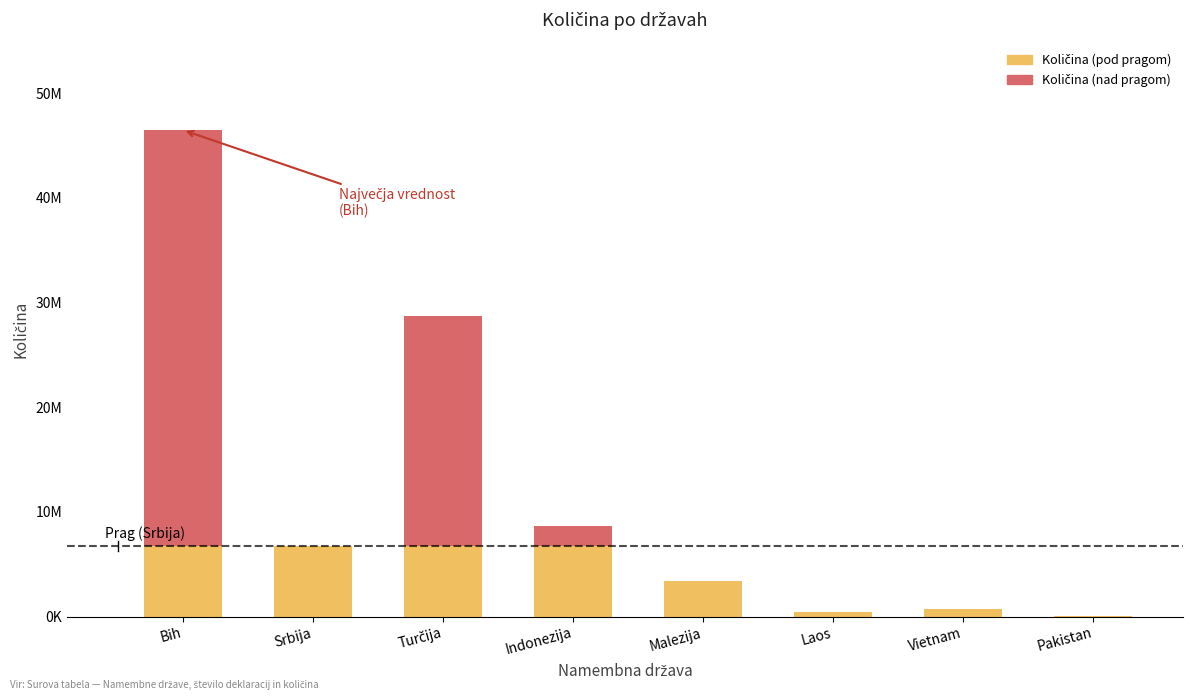

Which series has the widest spread of values?

Količina (nad pragom)